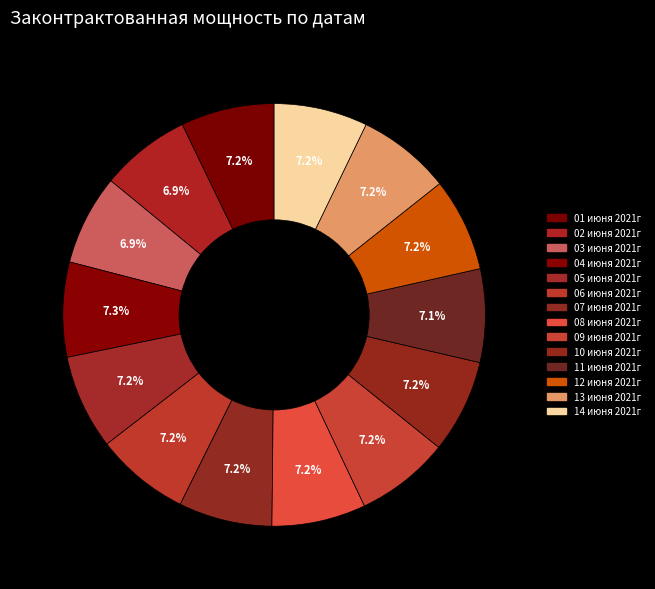

What portion of the pie excludes 11 июня 2021г?

92.9%